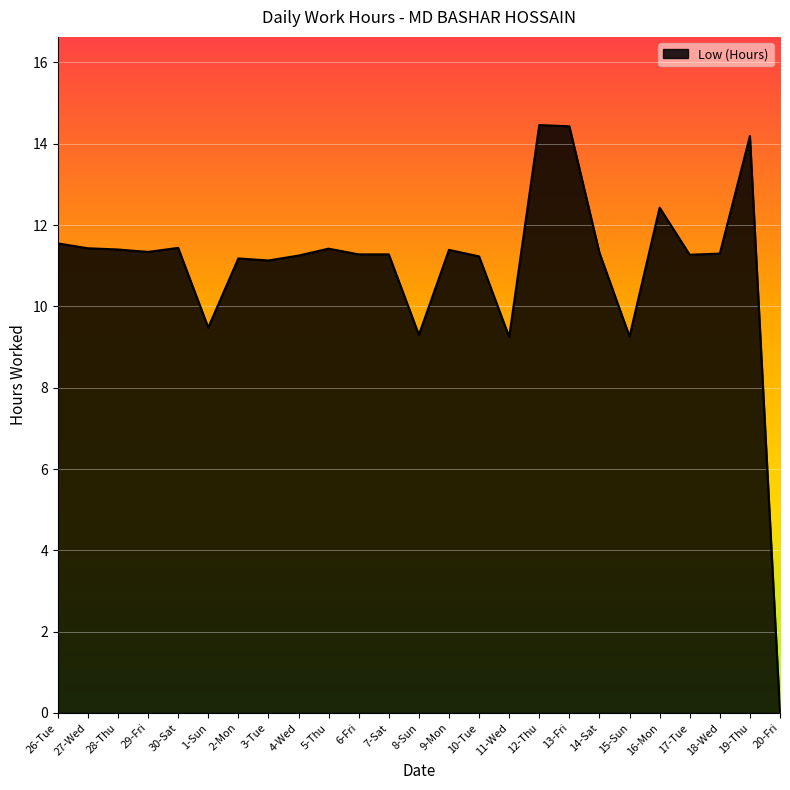

What is the maximum value shown in the chart?

14.5